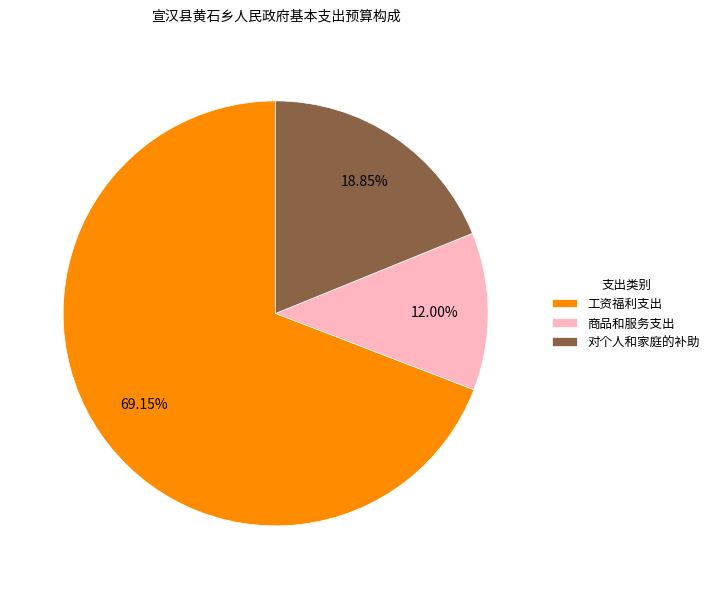

To the nearest percent, what portion does 对个人和家庭的补助 represent?

19%